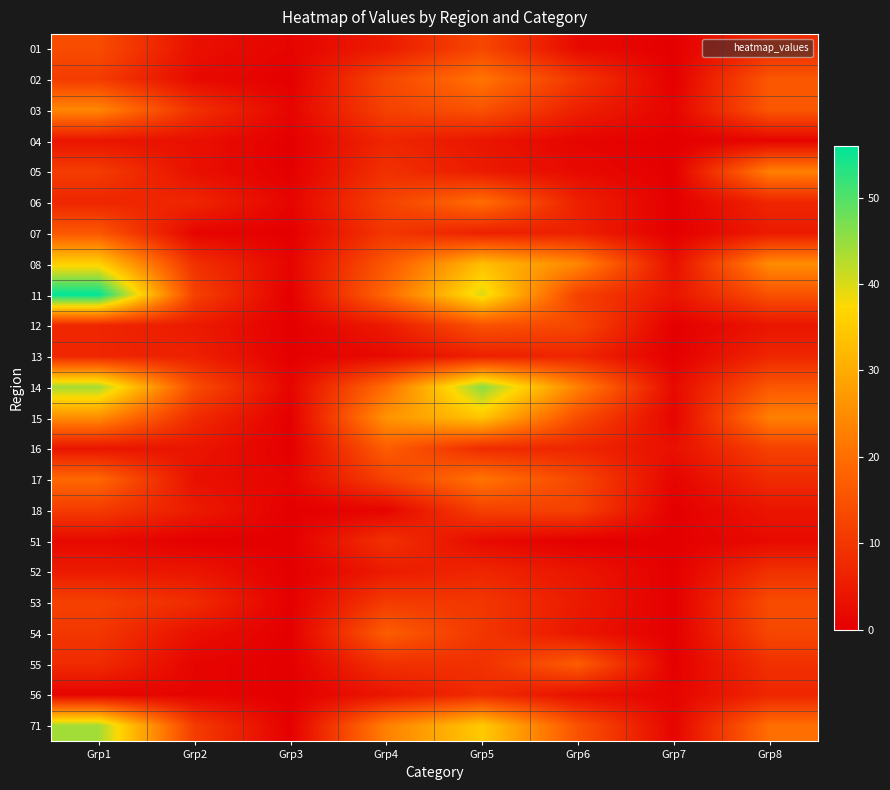

Rank the series by their maximum value, from highest to lowest.

11, 14, 71, 08, 15, 03, 05, 02, 17, 06, 16, 54, 55, 07, 12, 01, 53, 18, 51, 52, 56, 04, 13